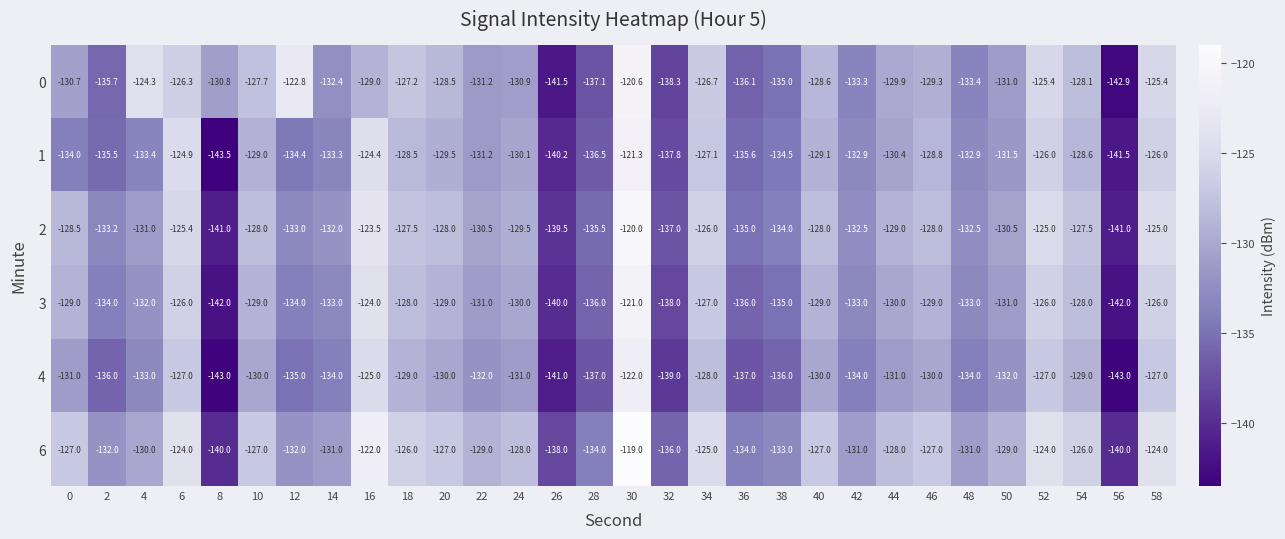

What is the spread (max minus min) of values at 46?

3.0